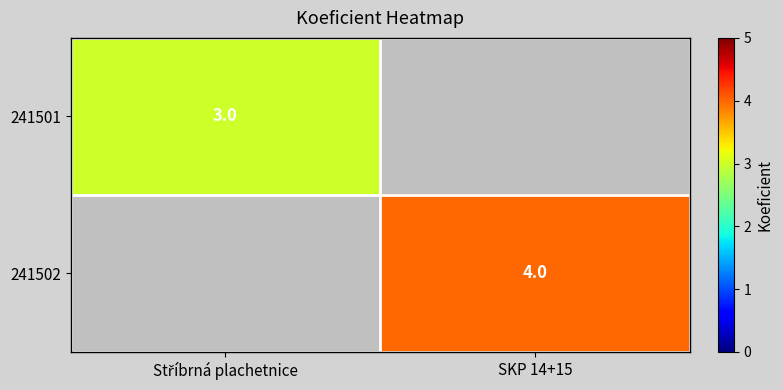

The 241502 series shows 4 at SKP 14+15. True or false?

True